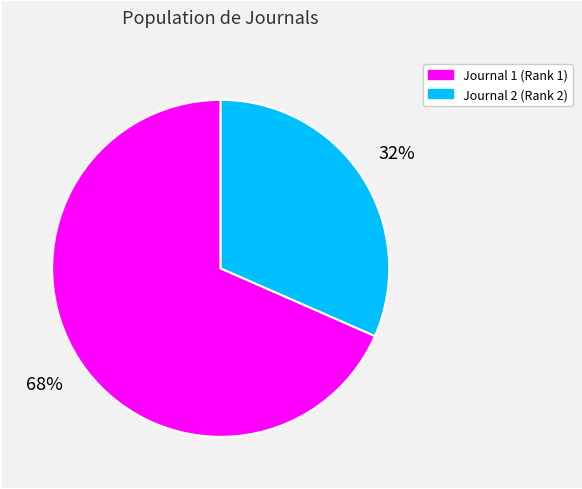

Is there a majority slice in this chart?

Yes